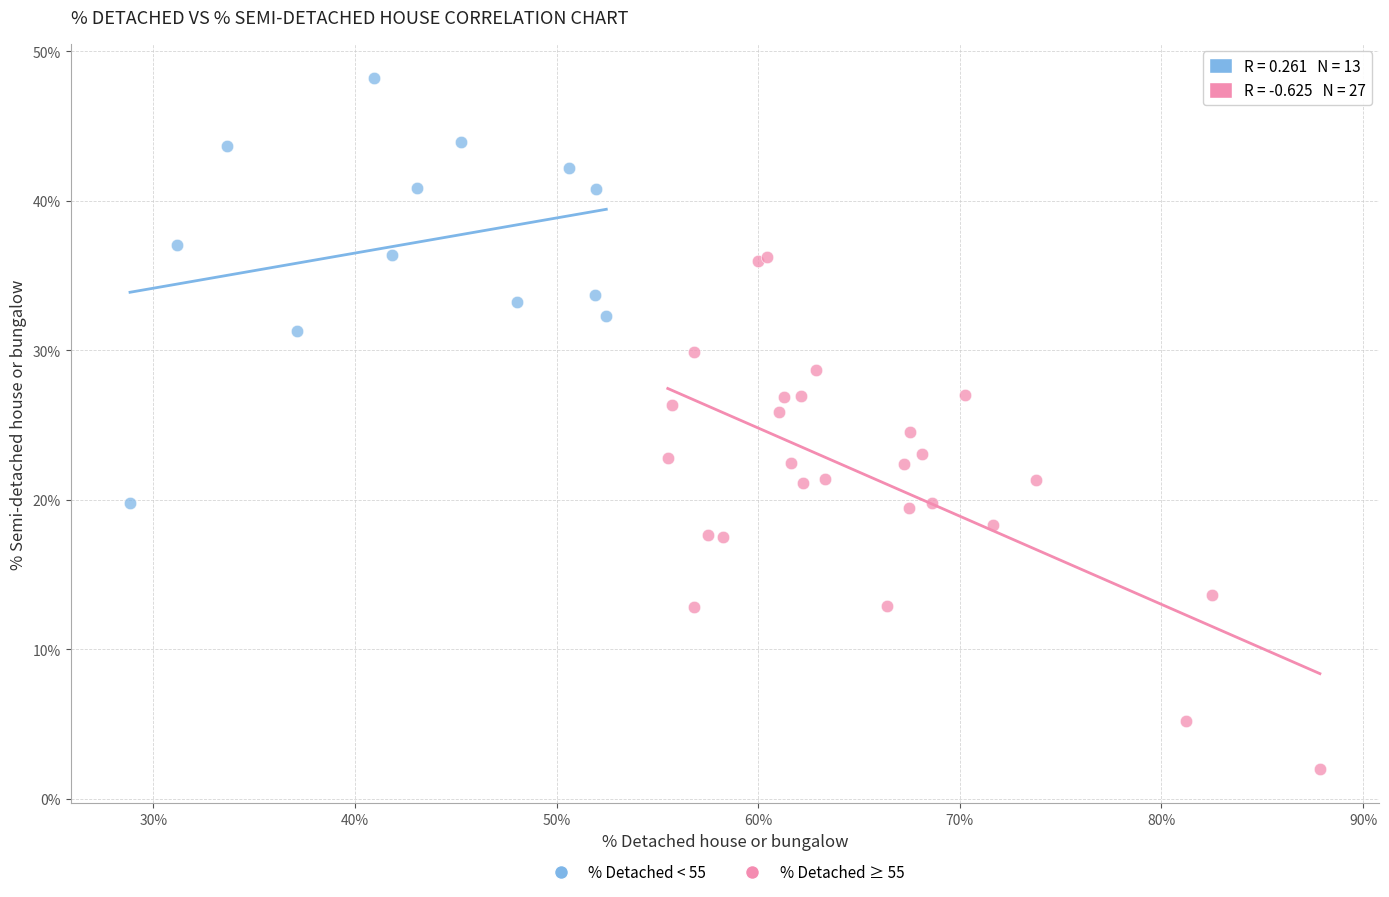

What are all the series names shown in the legend?

% Detached < 55, % Detached ≥ 55